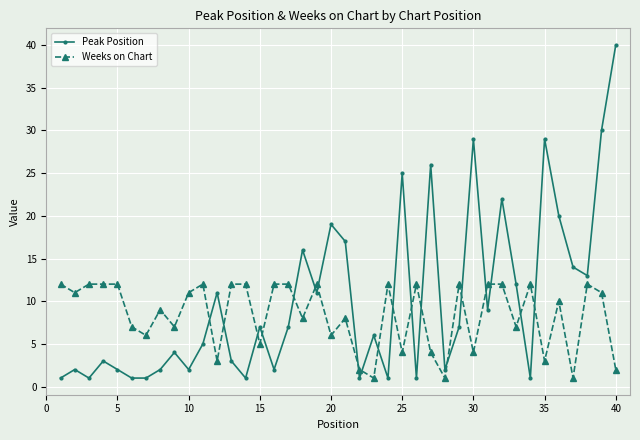

At how many categories does at least one series exceed 27?

4